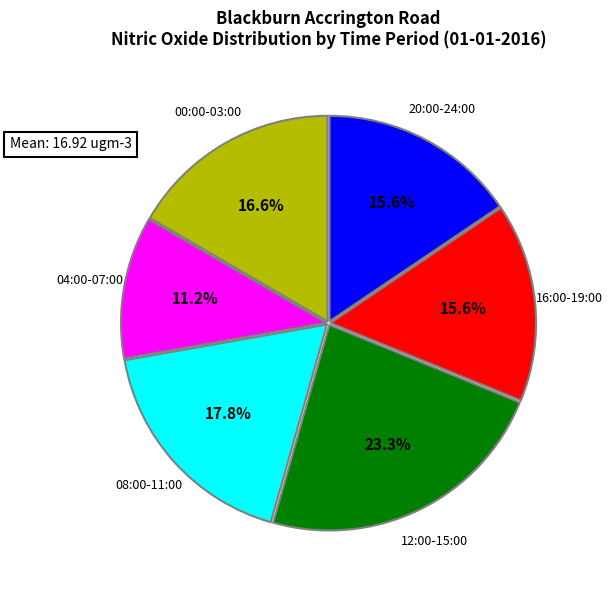

Does 16:00-19:00 account for over 50% of the chart?

No